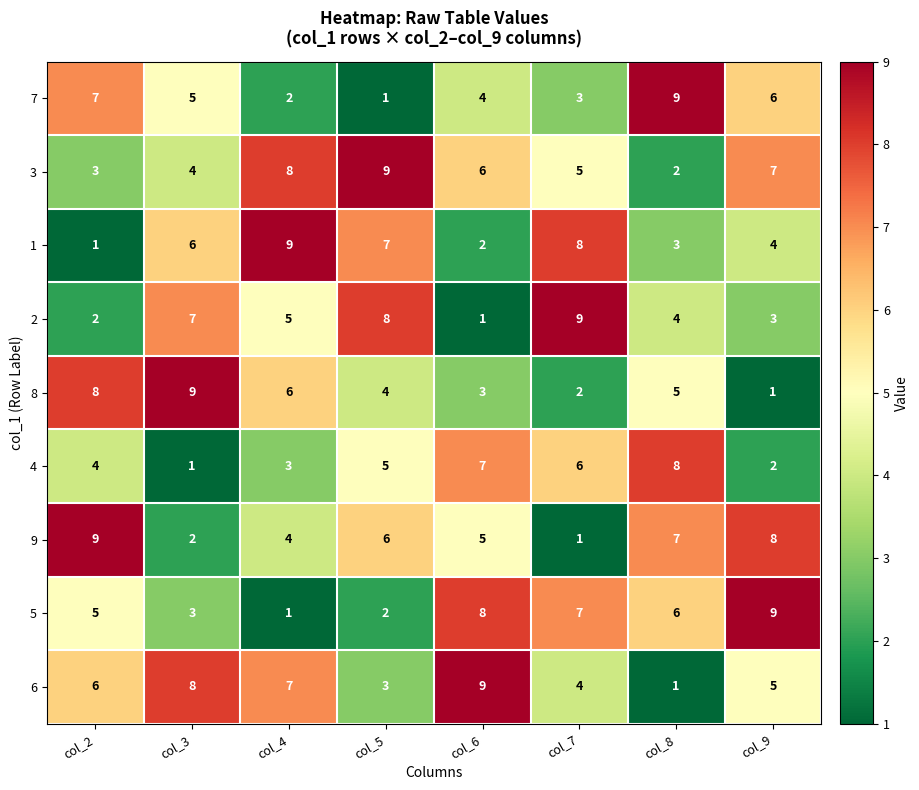

Which category has the highest value in the 1 series?

col_4